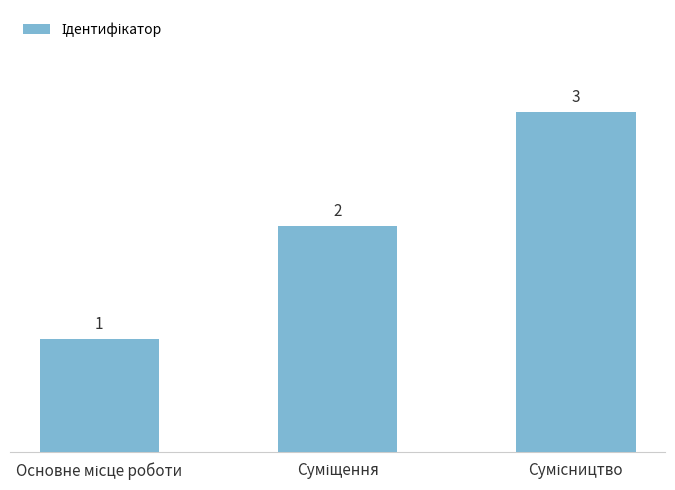

Reading right to left, what are all the values shown in this chart?

3	2	1